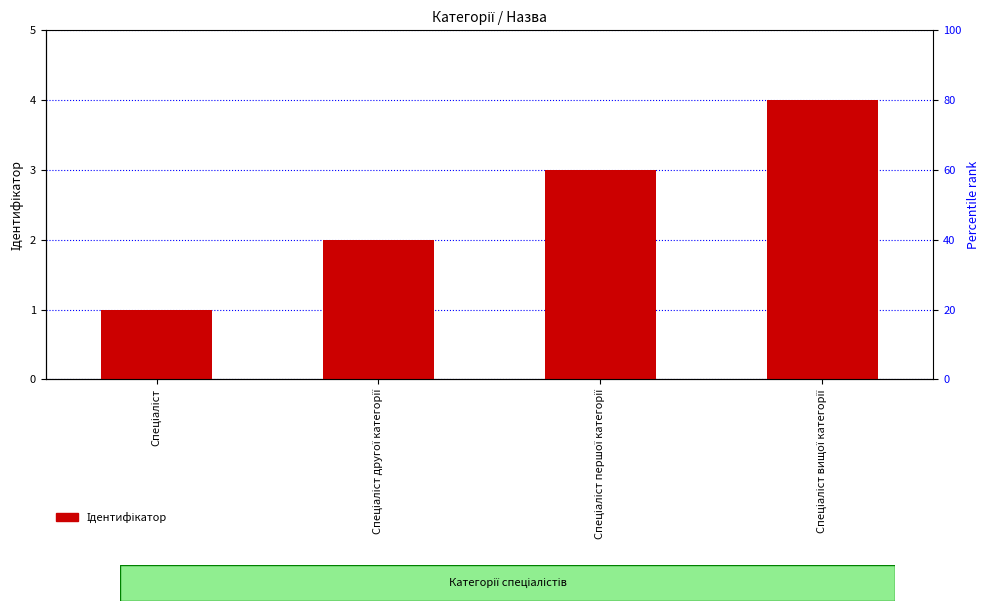

True or false: the data shows 1 at Спеціаліст першої категорії.

False